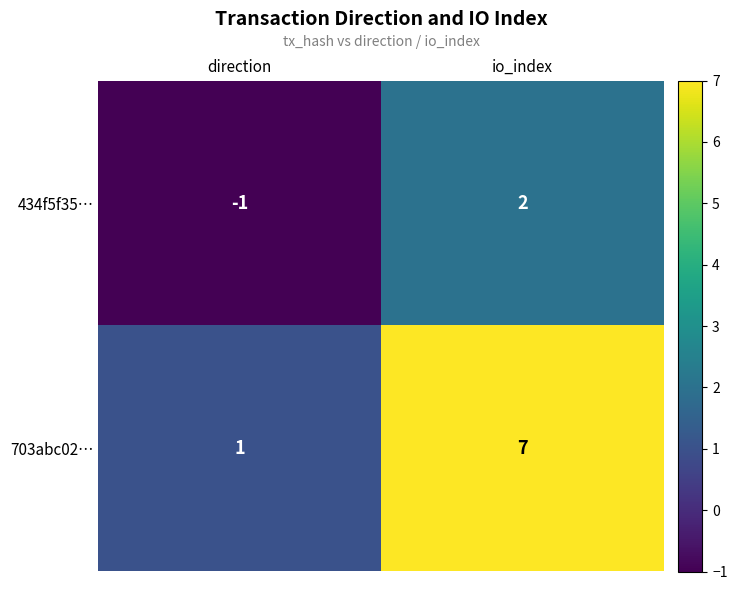

How many series are shown in this chart?

2